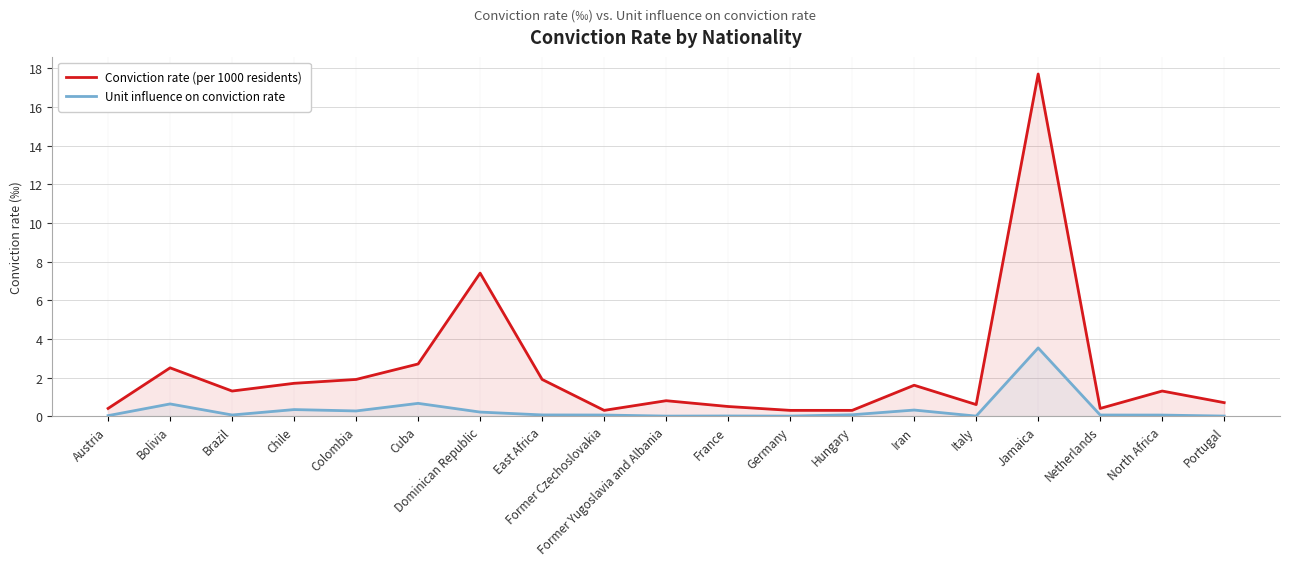

Reading left to right, transcribe all the data shown in this chart.

Conviction rate (per 1000 residents): Austria=0.4	Bolivia=2.5	Brazil=1.3	Chile=1.7	Colombia=1.9	Cuba=2.7	Dominican Republic=7.4	East Africa=1.9	Former Czechoslovakia=0.3	Former Yugoslavia and Albania=0.8	France=0.5	Germany=0.3	Hungary=0.3	Iran=1.6	Italy=0.6	Jamaica=17.7	Netherlands=0.4	North Africa=1.3	Portugal=0.7
Unit influence on conviction rate: Austria=0.0	Bolivia=0.6	Brazil=0.1	Chile=0.3	Colombia=0.3	Cuba=0.7	Dominican Republic=0.2	East Africa=0.1	Former Czechoslovakia=0.1	Former Yugoslavia and Albania=0.0	France=0.0	Germany=0.0	Hungary=0.1	Iran=0.3	Italy=0.0	Jamaica=3.5	Netherlands=0.1	North Africa=0.1	Portugal=0.0